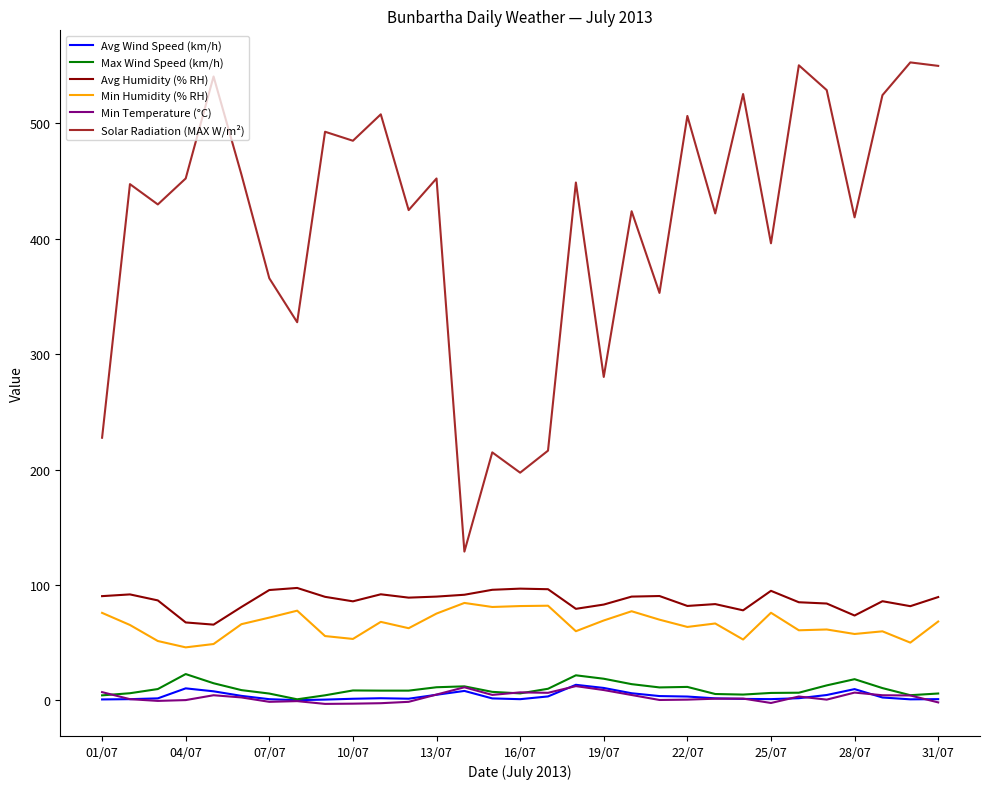

True or false: Avg Humidity (% RH) and Max Wind Speed (km/h) intersect in this chart.

False